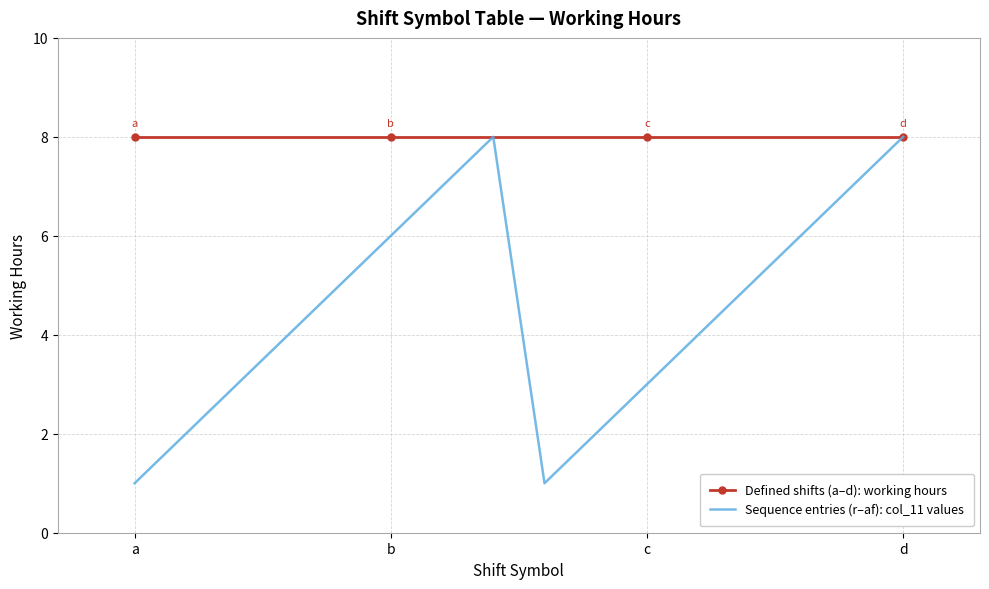

How many values are between 3 and 7?

10